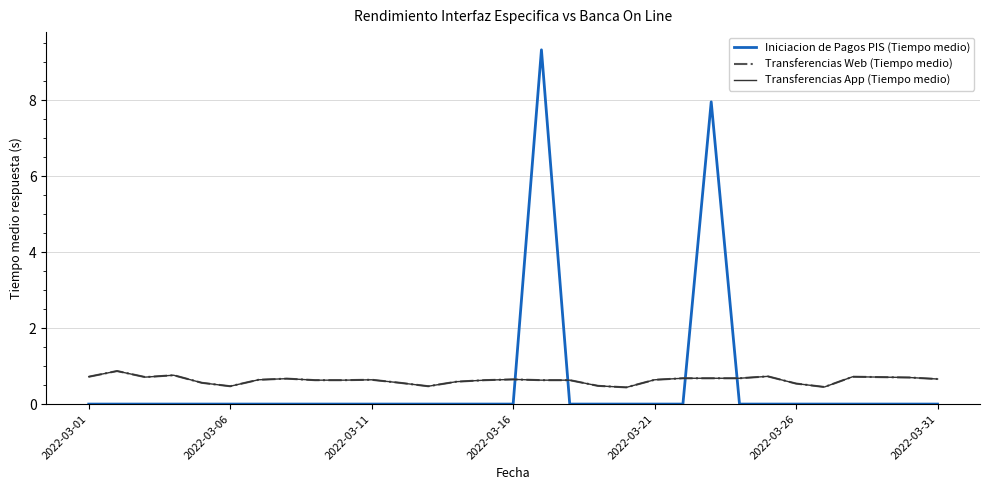

True or false: Transferencias Web (Tiempo medio) and Iniciacion de Pagos PIS (Tiempo medio) cross at least once.

True